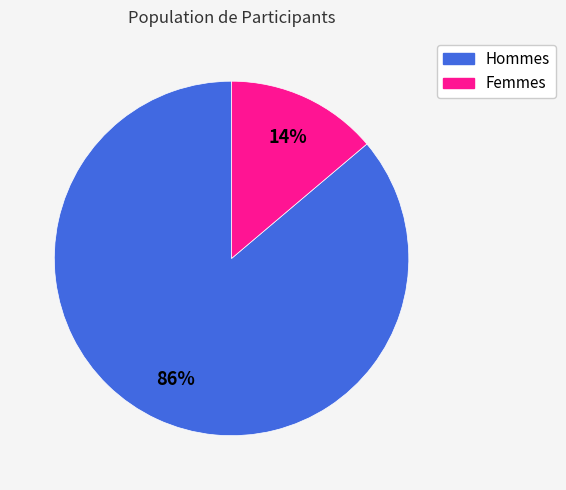

Is there a majority slice in this chart?

Yes